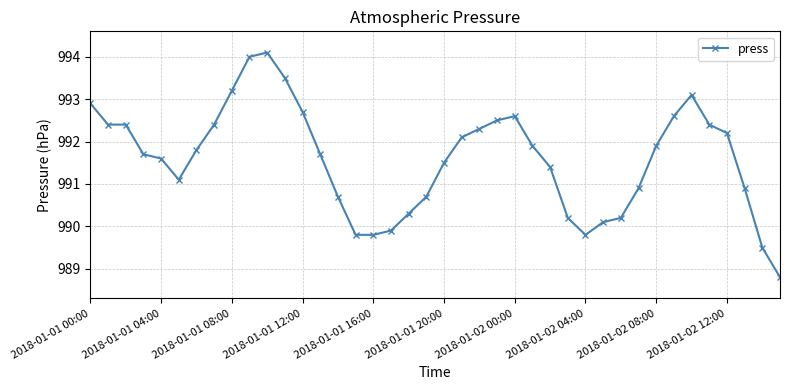

True or false: the data has more than 2 interior local peaks.

True